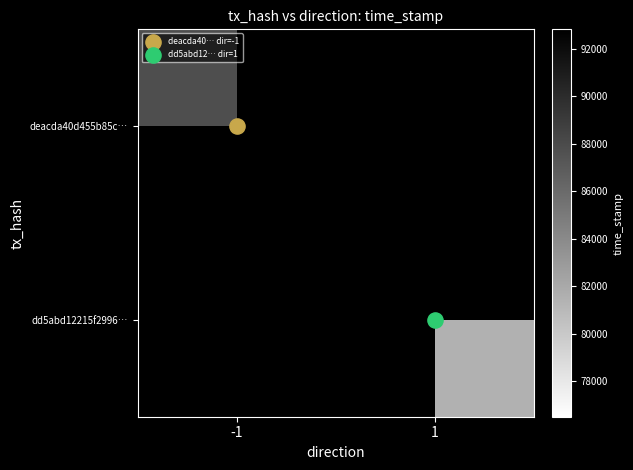

At which category does the chart reach its peak across all series?

-1